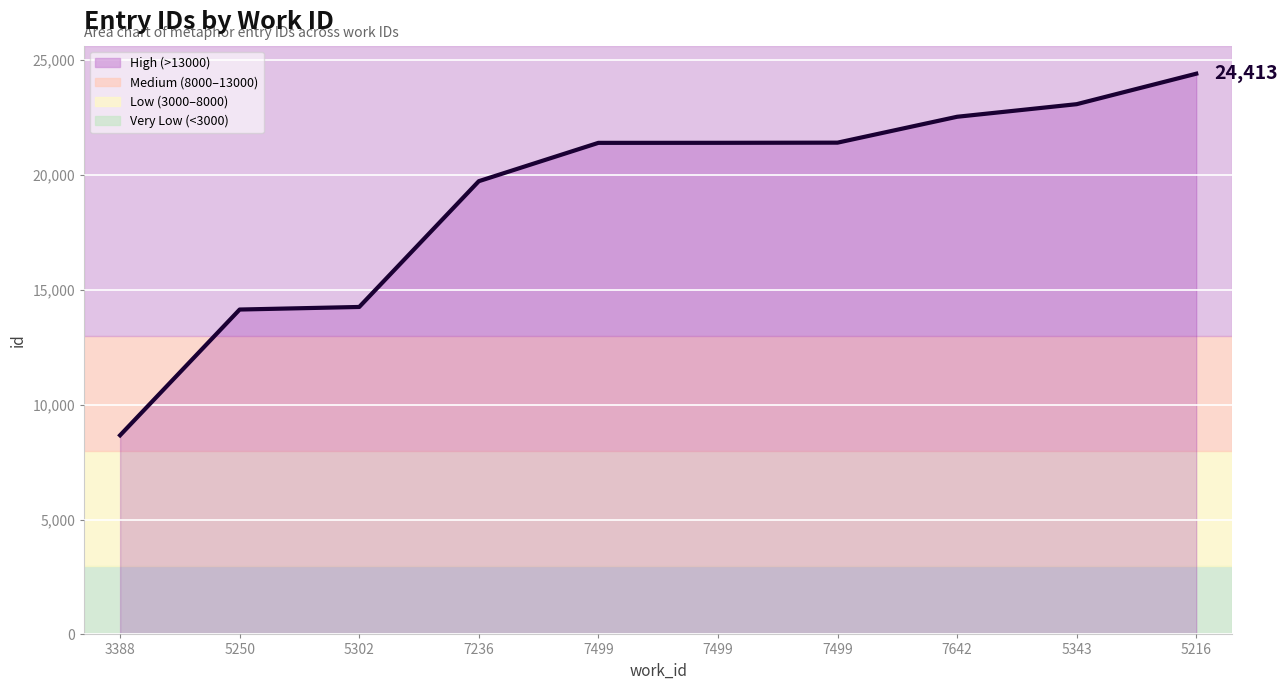

Between 7499 and 7236, which is larger?

7499